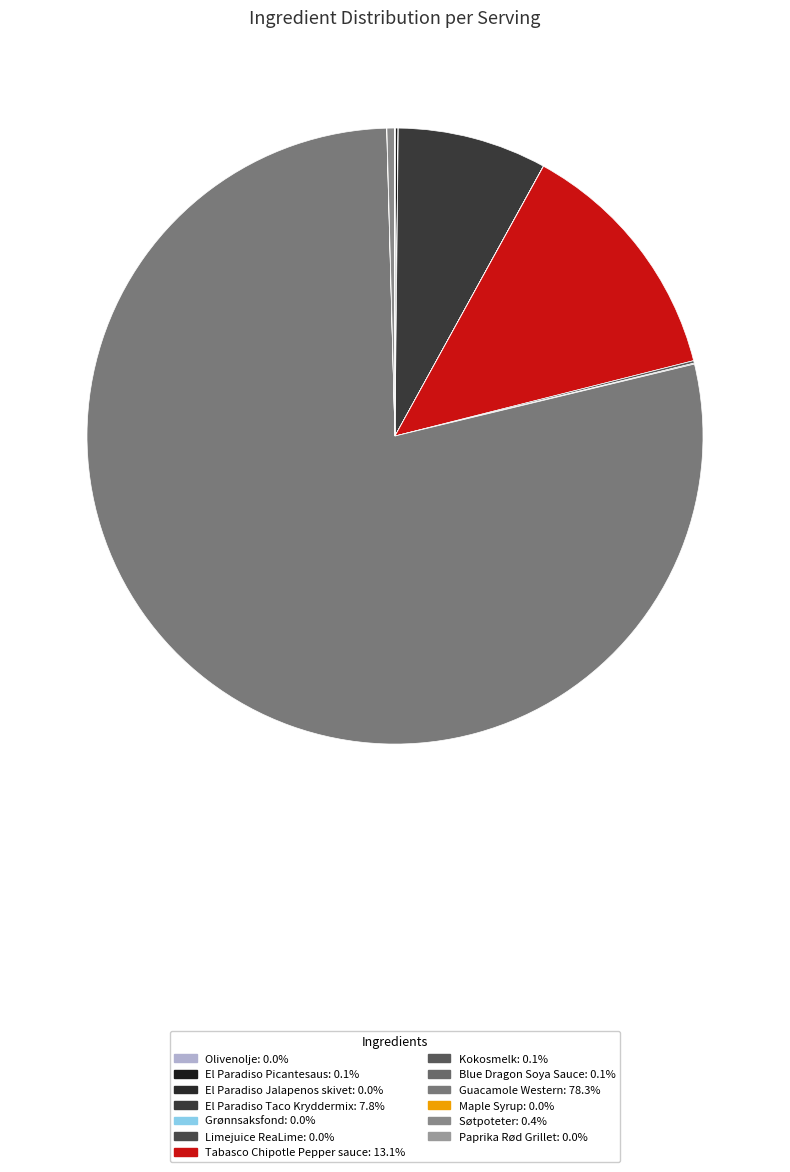

Combined, do Søtpoteter and Tabasco Chipotle Pepper sauce account for over 50%?

No